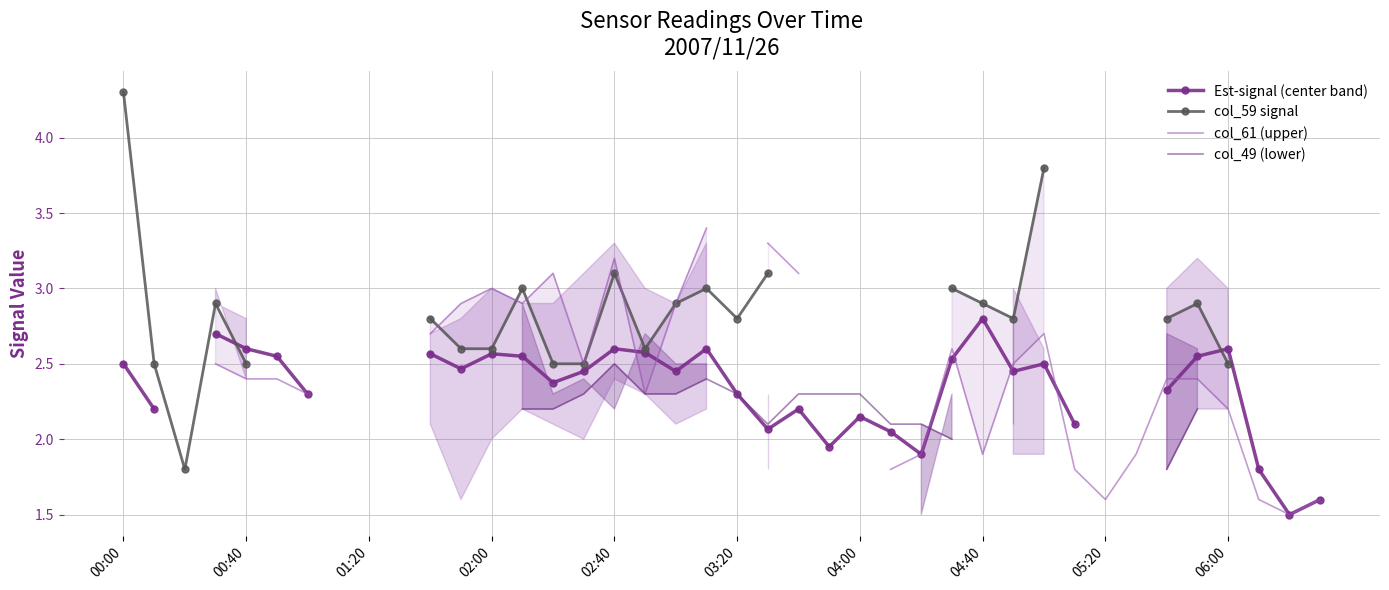

What is the value of the col_49 (lower) point at the 21st from the left?

2.3